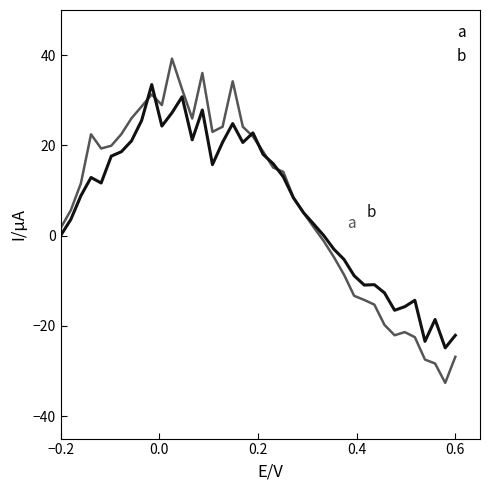

Which series has the widest spread of values?

a